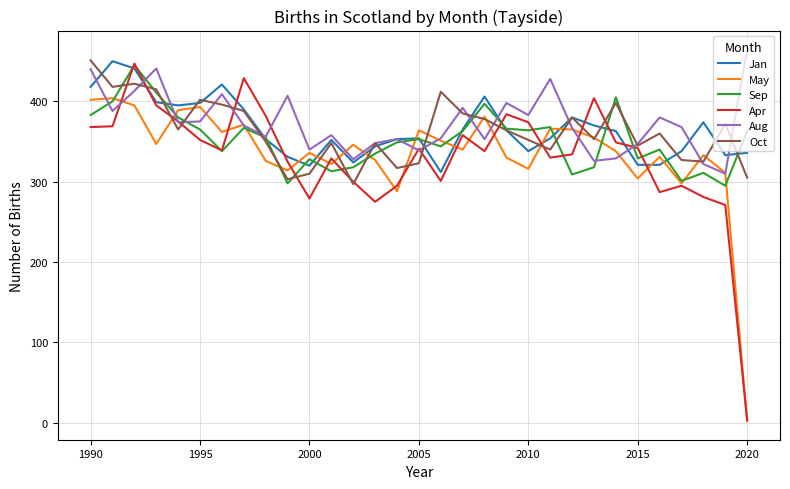

What is the difference between the maximum and second lowest values in the May series?

116